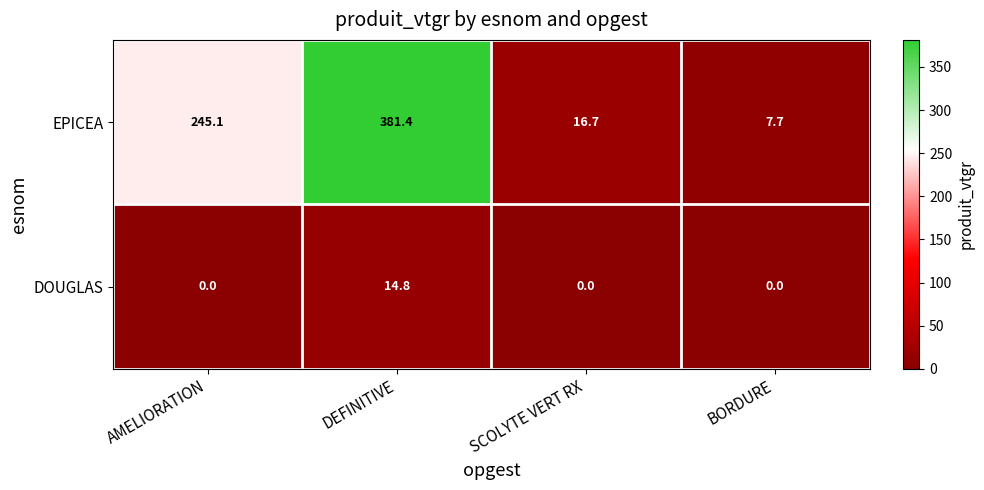

Is it true that DOUGLAS equals 5.9 at BORDURE?

False